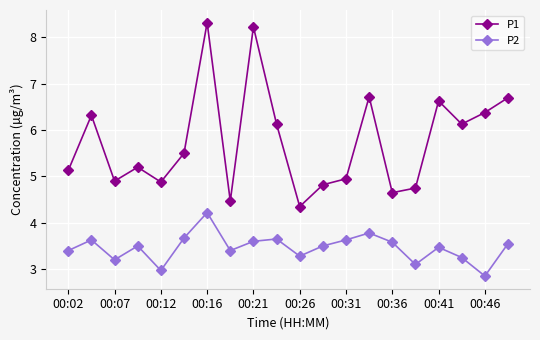

What is the value of the P1 point at the 8th from the left?

4.5